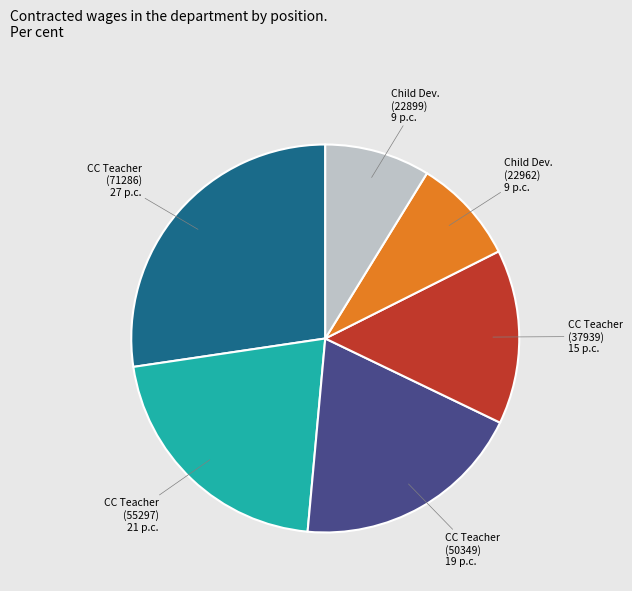

Is there any slice that represents more than half of the pie?

No